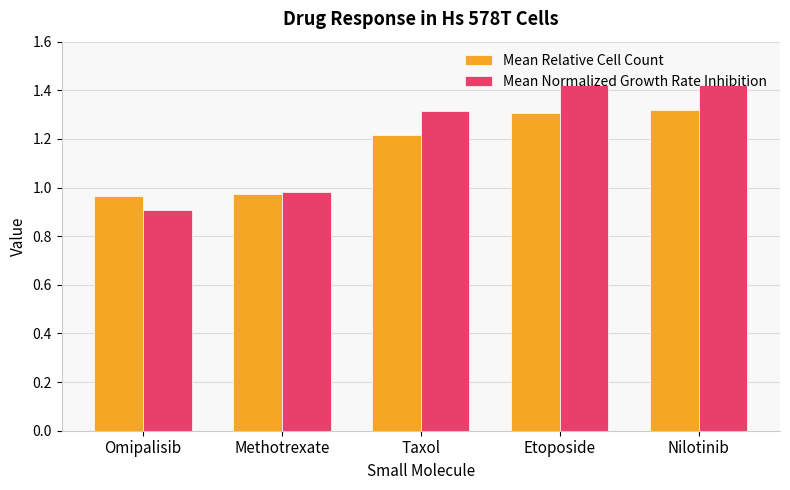

Where does the Mean Normalized Growth Rate Inhibition series first go above 1?

Taxol